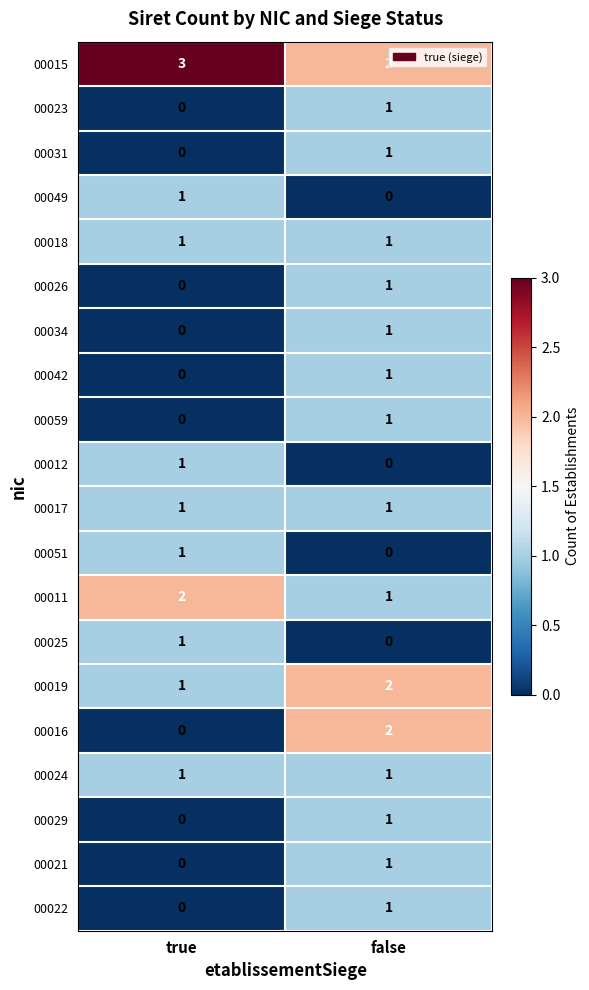

At which category is the sum across all series the highest?

false